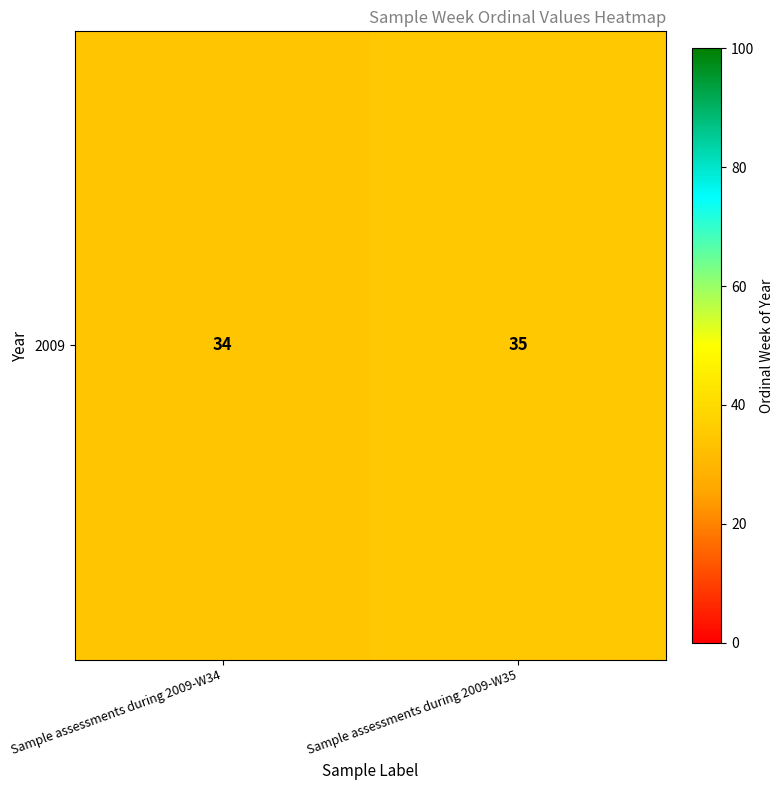

What is the sum of all values?

69